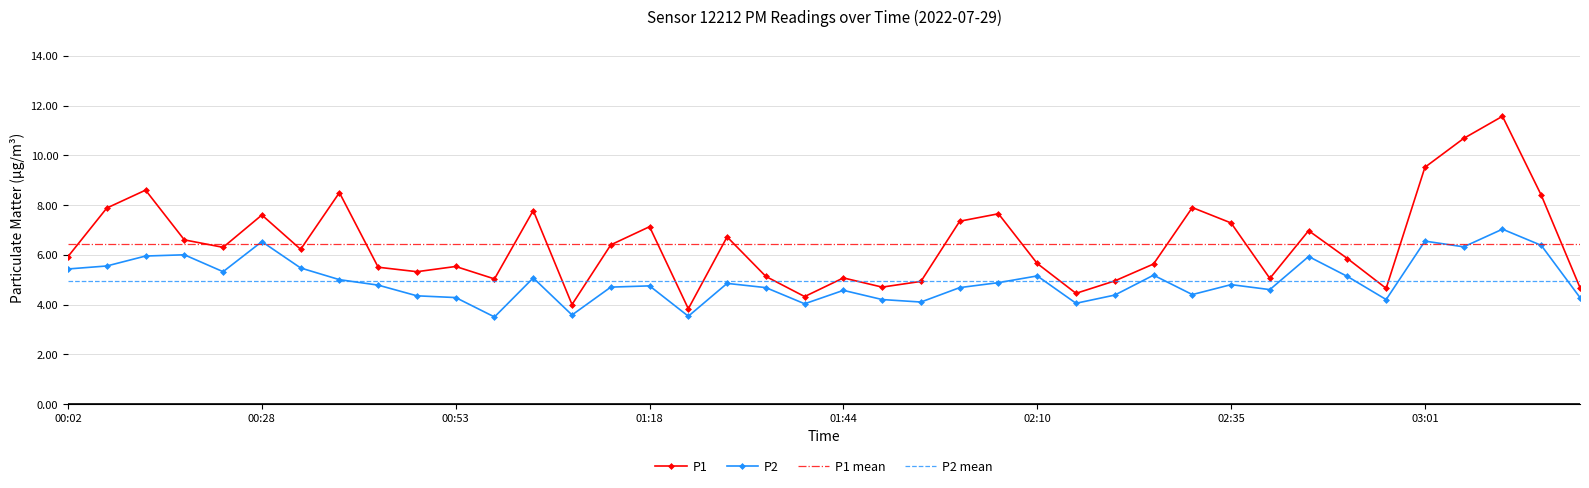

Reading left to right, transcribe all the data shown in this chart.

P1: 00:02=5.9	00:08=7.9	00:13=8.6	00:18=6.6	00:23=6.3	00:28=7.6	00:33=6.2	00:38=8.5	00:43=5.5	00:48=5.3	00:53=5.5	00:58=5.0	01:03=7.8	01:08=4.0	01:13=6.4	01:18=7.1	01:23=3.8	01:29=6.7	01:34=5.1	01:39=4.3	01:44=5.1	01:49=4.7	01:54=4.9	02:00=7.3	02:05=7.7	02:10=5.7	02:15=4.5	02:20=5.0	02:25=5.6	02:30=7.9	02:35=7.3	02:40=5.0	02:45=7.0	02:50=5.8	02:55=4.7	03:01=9.5	03:06=10.7	03:11=11.6	03:16=8.4	03:21=4.7
P2: 00:02=5.4	00:08=5.5	00:13=6.0	00:18=6.0	00:23=5.3	00:28=6.5	00:33=5.5	00:38=5.0	00:43=4.8	00:48=4.3	00:53=4.3	00:58=3.5	01:03=5.1	01:08=3.6	01:13=4.7	01:18=4.8	01:23=3.5	01:29=4.8	01:34=4.7	01:39=4.0	01:44=4.6	01:49=4.2	01:54=4.1	02:00=4.7	02:05=4.9	02:10=5.2	02:15=4.0	02:20=4.4	02:25=5.2	02:30=4.4	02:35=4.8	02:40=4.6	02:45=5.9	02:50=5.1	02:55=4.2	03:01=6.5	03:06=6.3	03:11=7.0	03:16=6.4	03:21=4.3